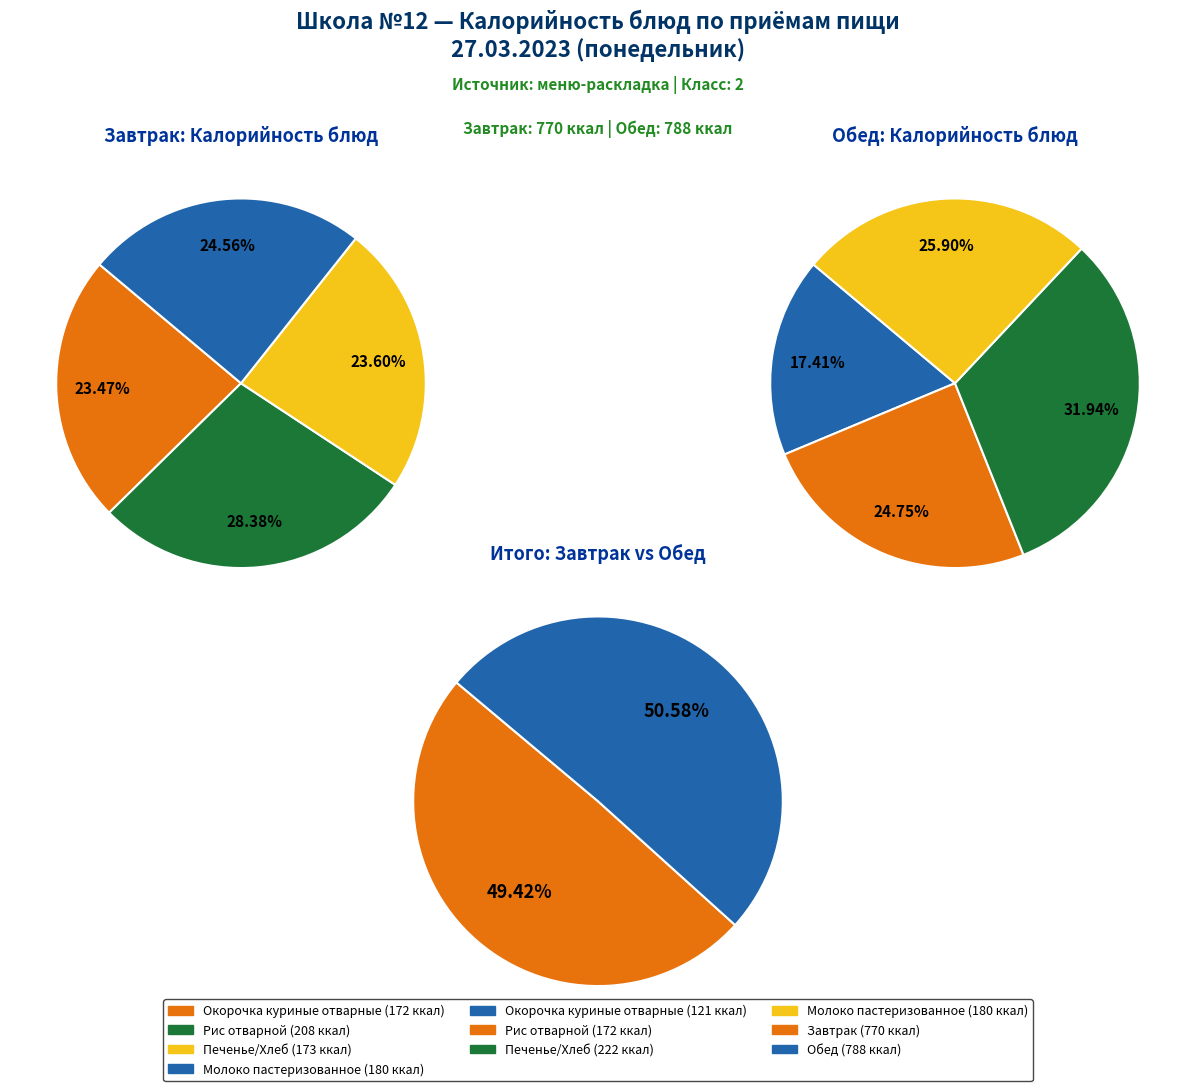

Which slice is the smallest?

Окорочка куриные отварные